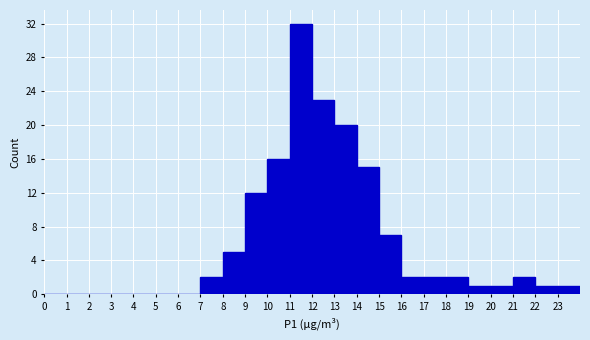

Reading left to right, transcribe this chart: for each bar, give the range it covers on the x-axis and its height. The values are not printed on the chart, so give them approximately, as read against the axis.

0 to 1: 0
1 to 2: 0
2 to 3: 0
3 to 4: 0
4 to 5: 0
5 to 6: 0
6 to 7: 0
7 to 8: 2
8 to 9: 5
9 to 10: 12
10 to 11: 16
11 to 12: 32
12 to 13: 23
13 to 14: 20
14 to 15: 15
15 to 16: 7
16 to 17: 2
17 to 18: 2
18 to 19: 2
19 to 20: 1
20 to 21: 1
21 to 22: 2
22 to 23: 1
23 to 24: 1